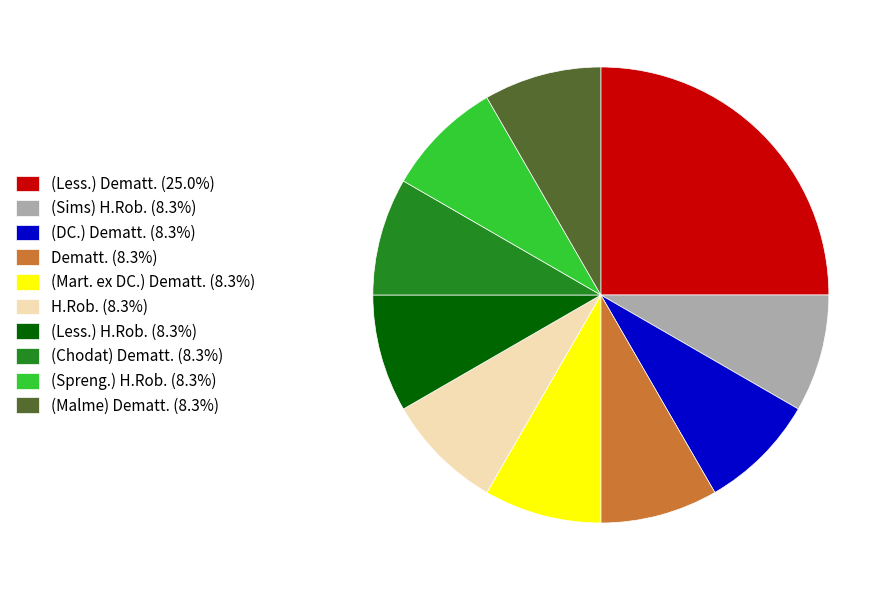

What is the ratio of the value at (Sims) H.Rob. (8.3%) to the value at (Mart. ex DC.) Dematt. (8.3%)?

1.0